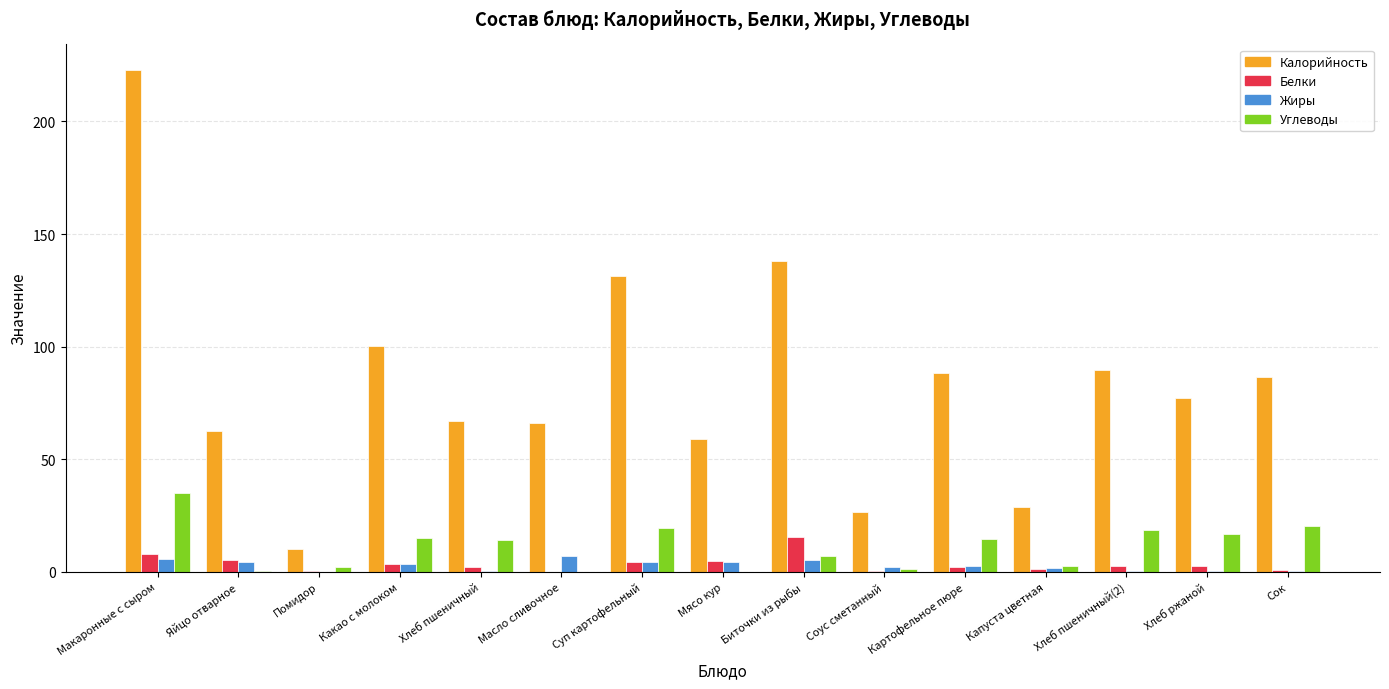

Is it true that Калорийность equals 67.2 at Хлеб пшеничный?

True